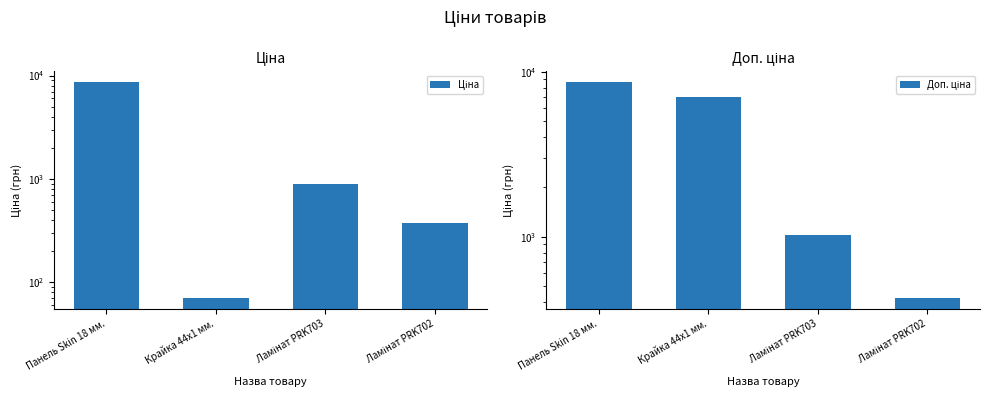

At Ламінат PRK703, list the series in order from largest to smallest.

Доп. ціна, Ціна